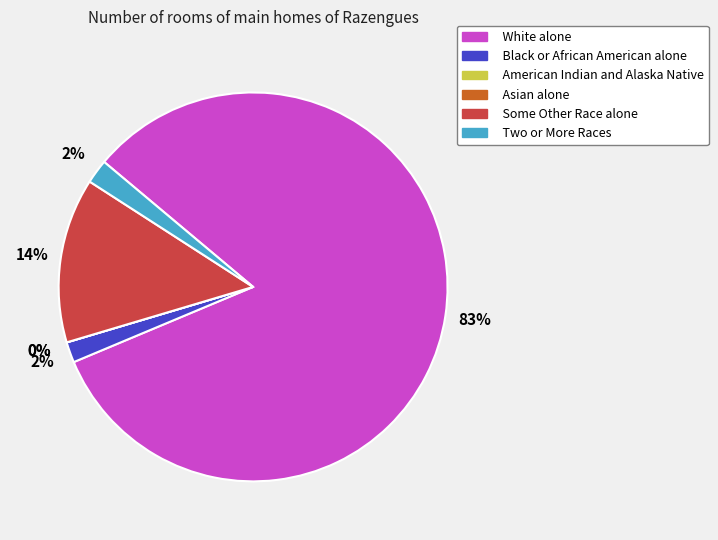

The American Indian and Alaska Native slice represents 13% of the pie. True or false?

False